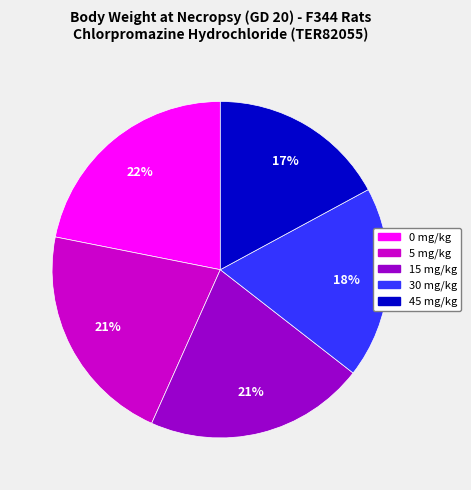

To the nearest percent, what percentage of the pie is 45 mg/kg?

17%